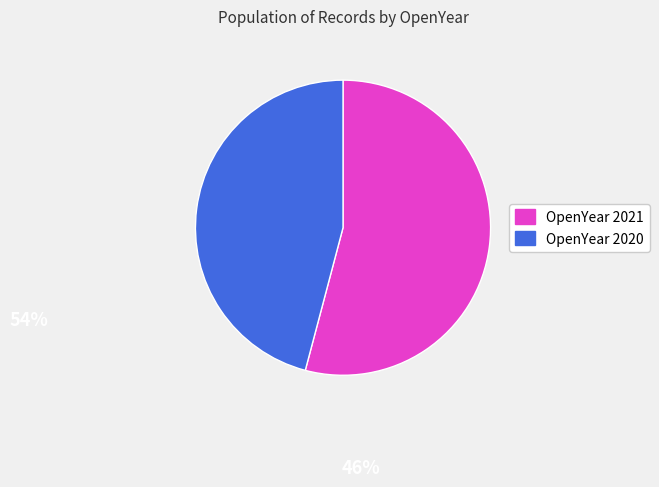

Does any single category account for the majority?

Yes